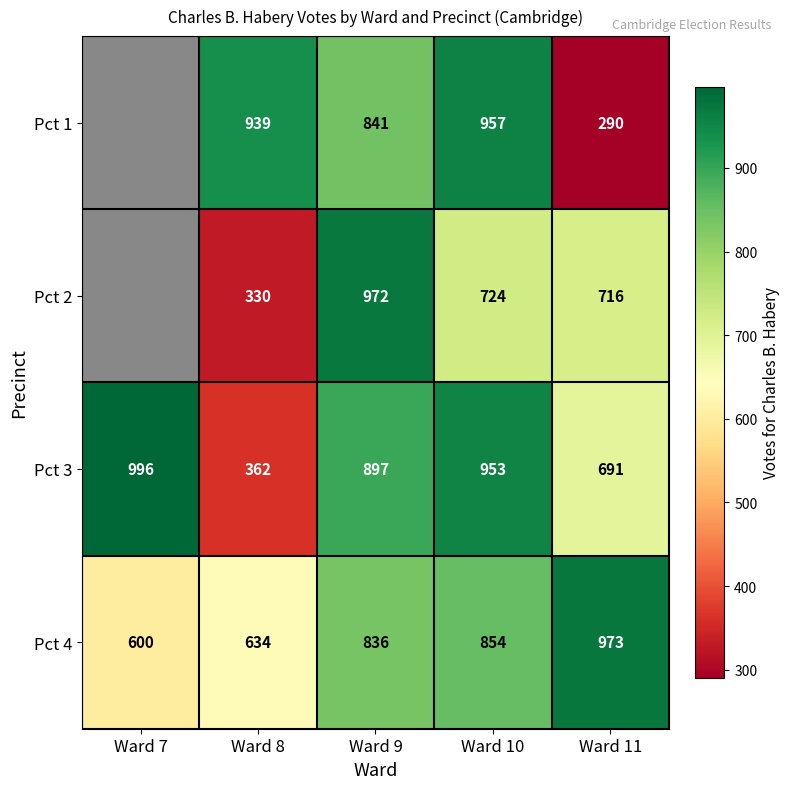

At which category does the chart reach its minimum across all series?

Ward 11